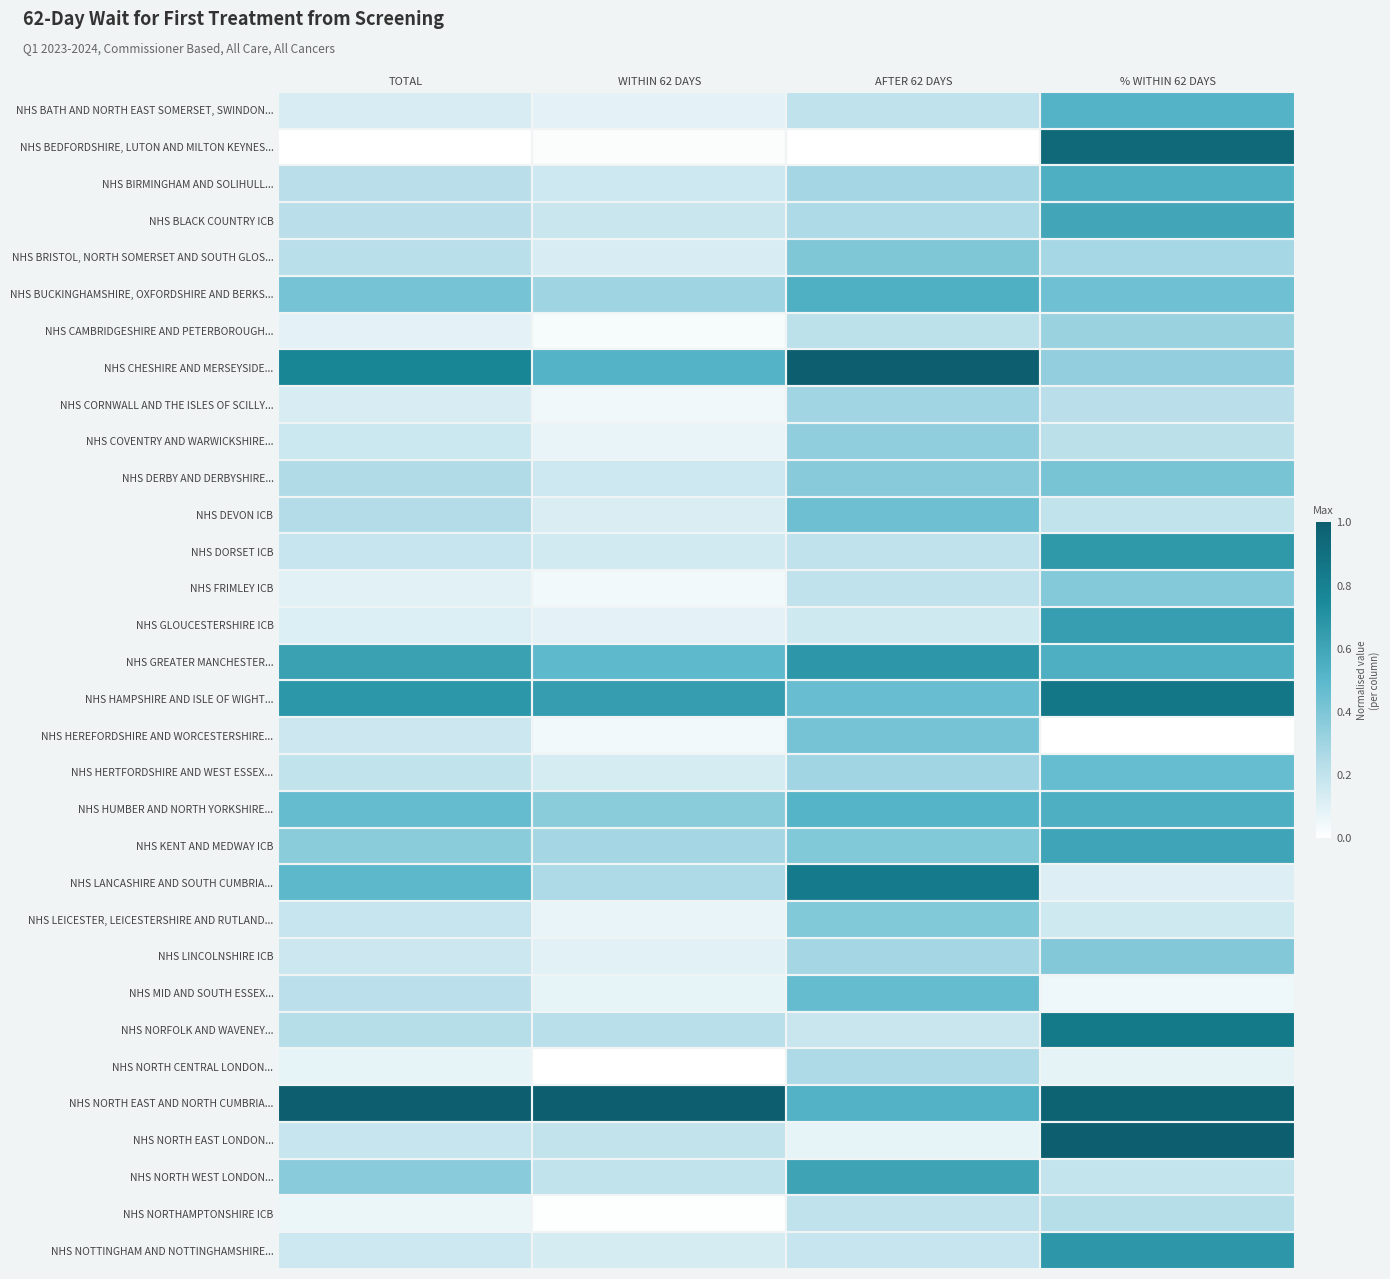

Which has a higher value, AFTER 62 DAYS or TOTAL?

AFTER 62 DAYS